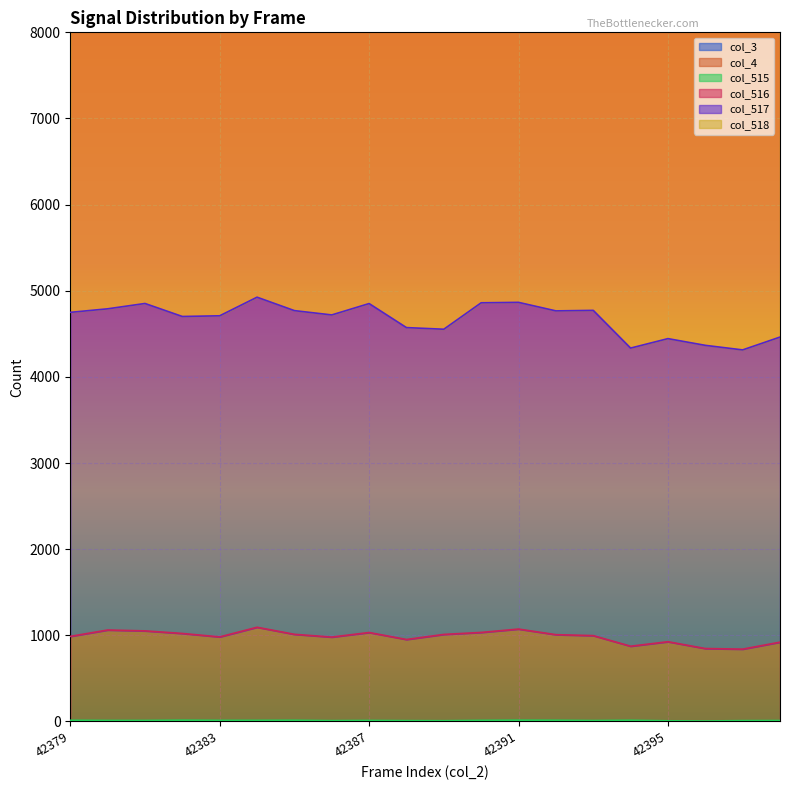

Between 42398 and 42397, which is larger?

42398